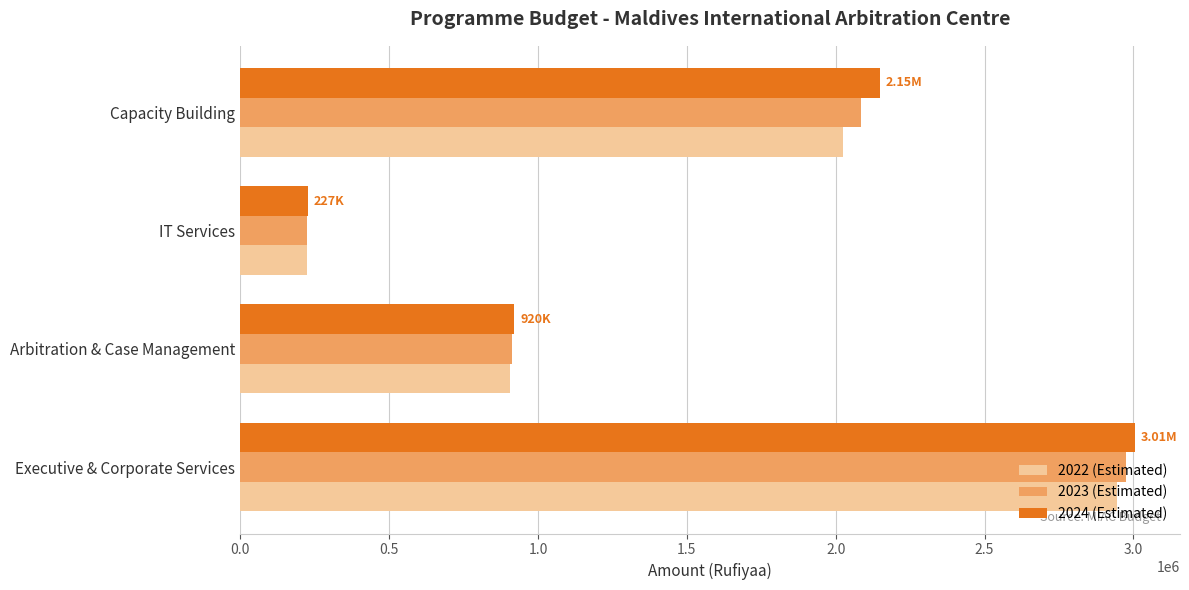

What is the total value across all series at Arbitration & Case Management?

2738715